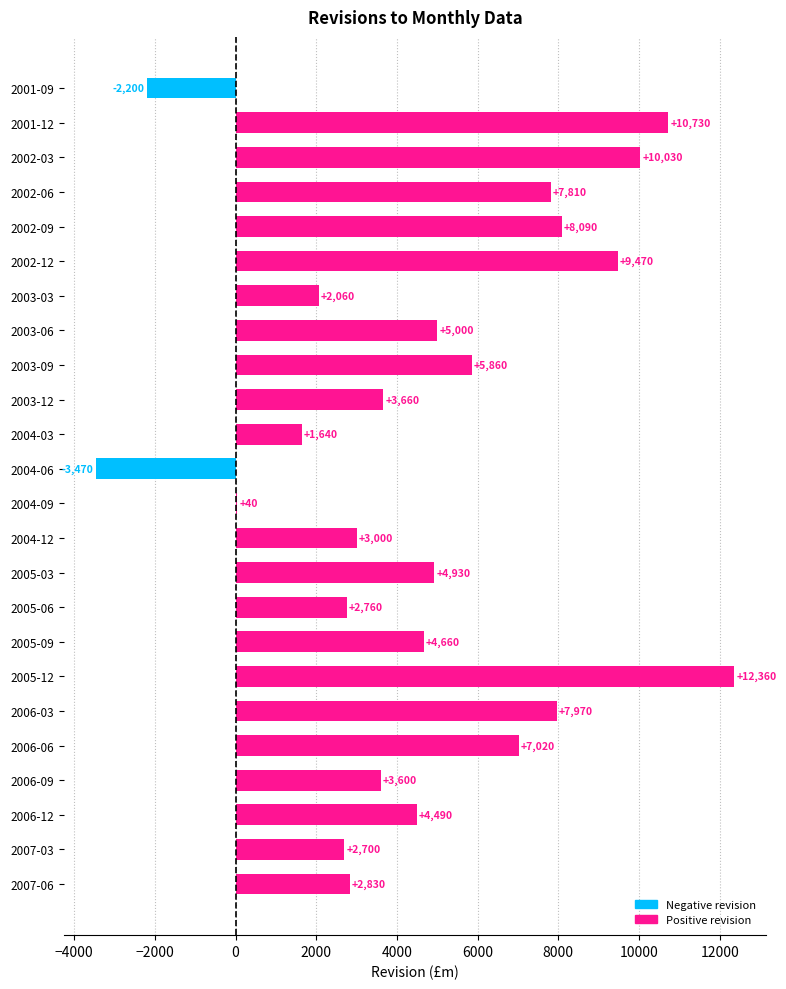

How many values are above zero?

22